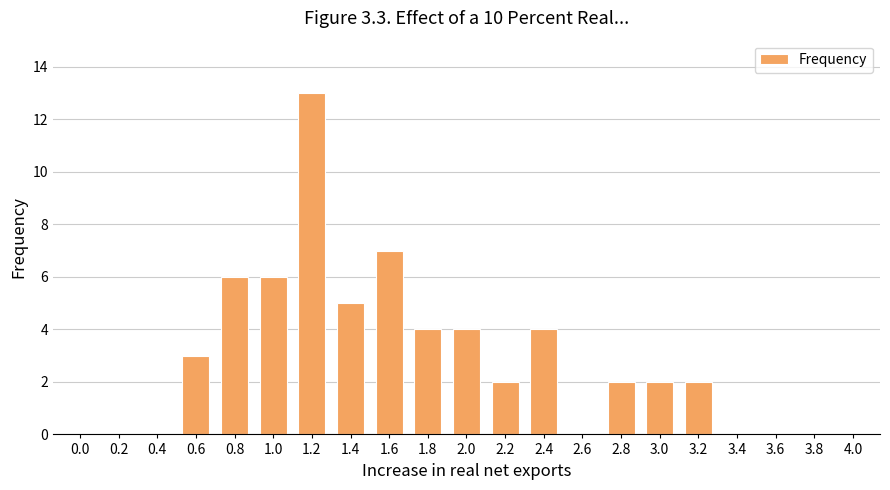

Between 1.6 and 1.2, which is larger?

1.2